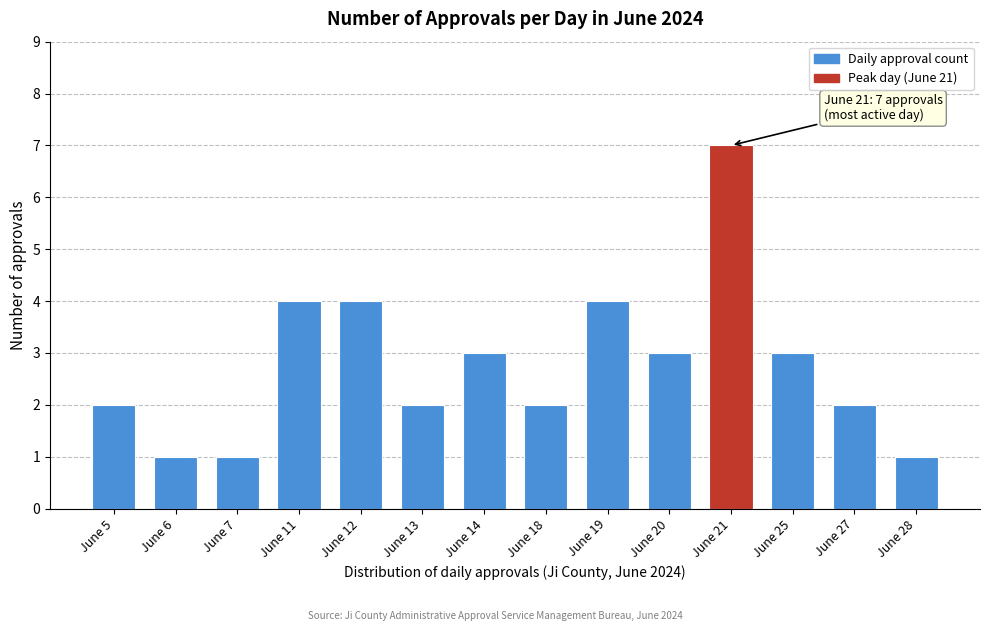

Reading left to right, what are all the values shown in this chart?

2	1	1	4	4	2	3	2	4	3	7	3	2	1